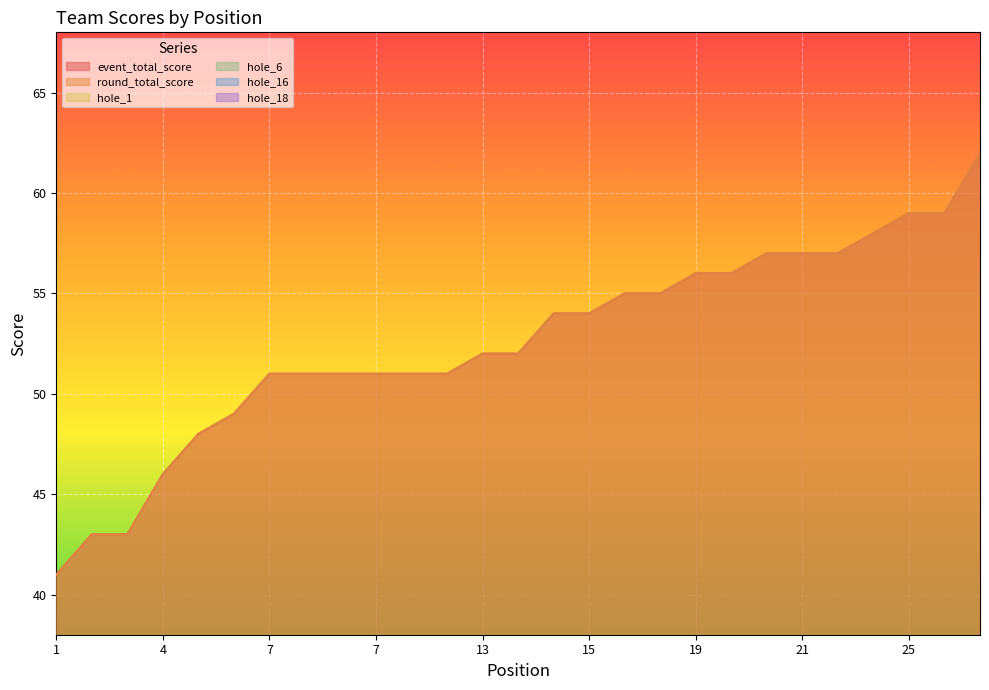

What is the maximum value shown in the chart?

62